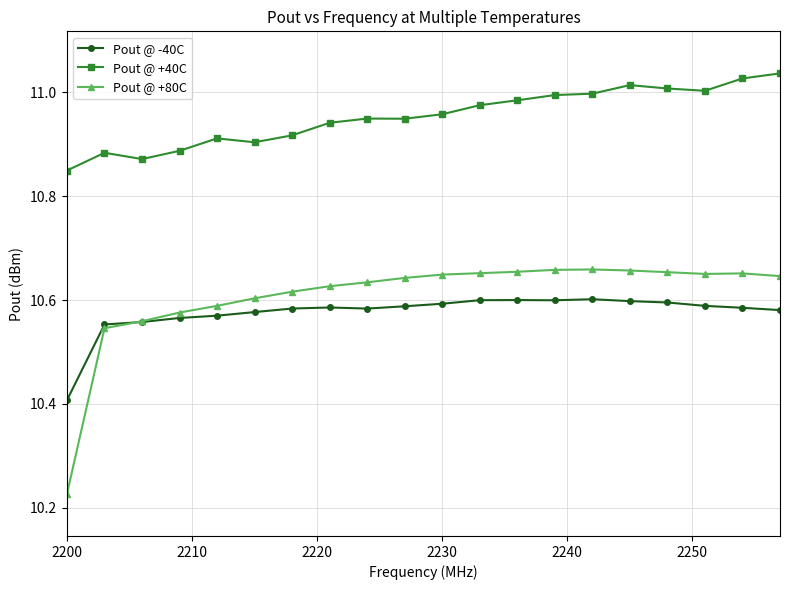

In Pout @ +80C, how many points are higher than both neighbors (excluding endpoints)?

2